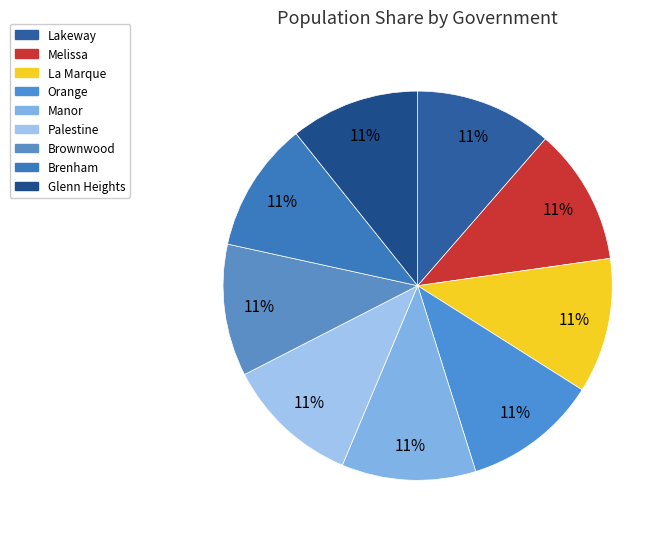

Is there a majority slice in this chart?

No